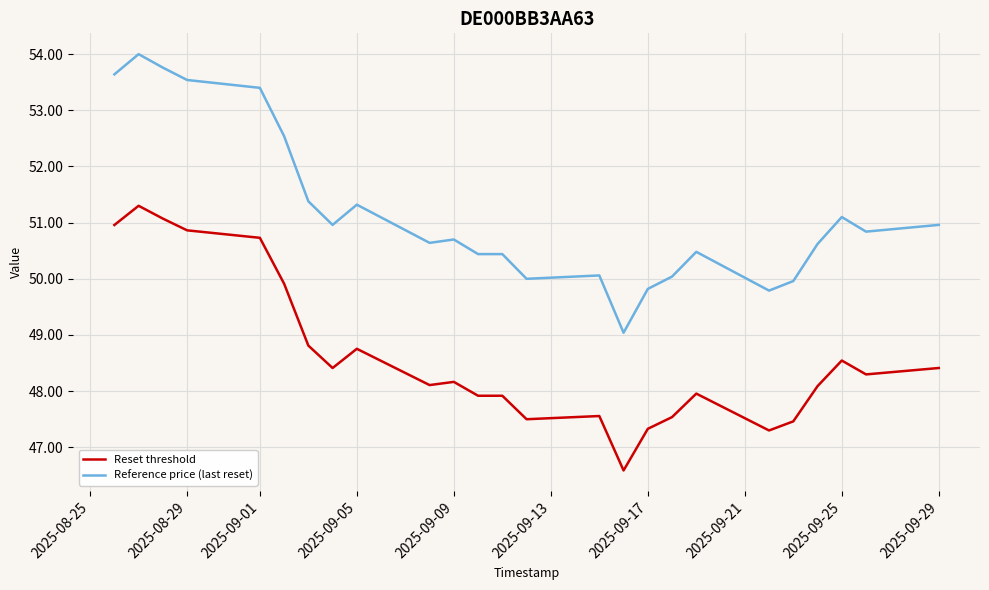

True or false: Reference price (last reset) and Reset threshold cross at least once.

False